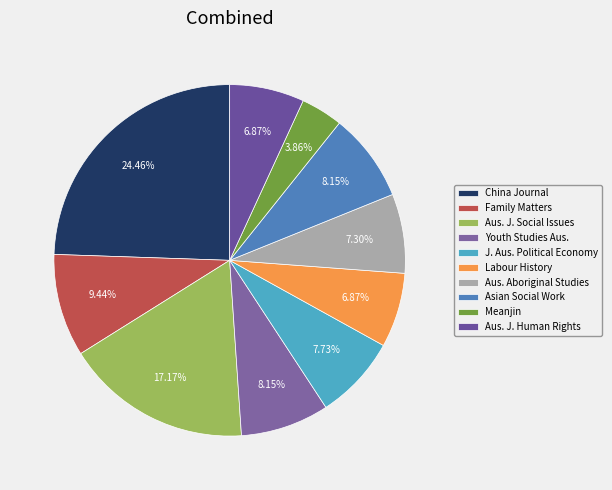

Is there any slice that represents more than half of the pie?

No